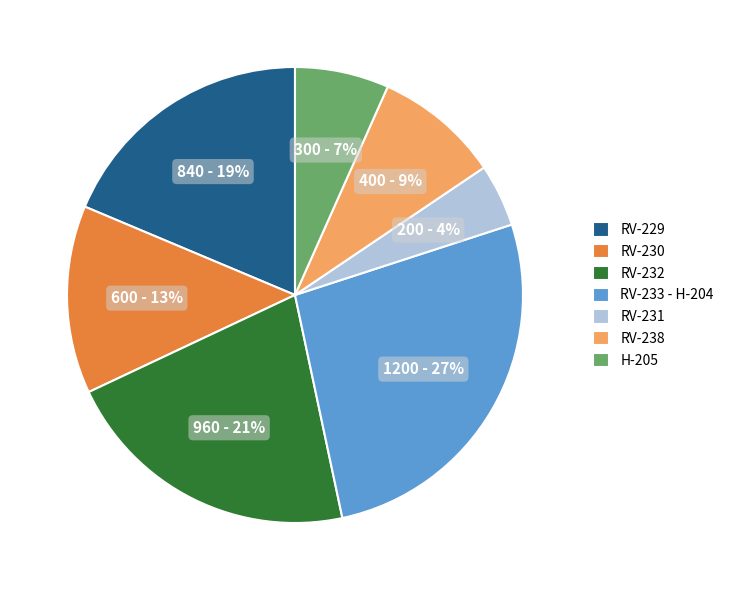

Is there a majority slice in this chart?

No